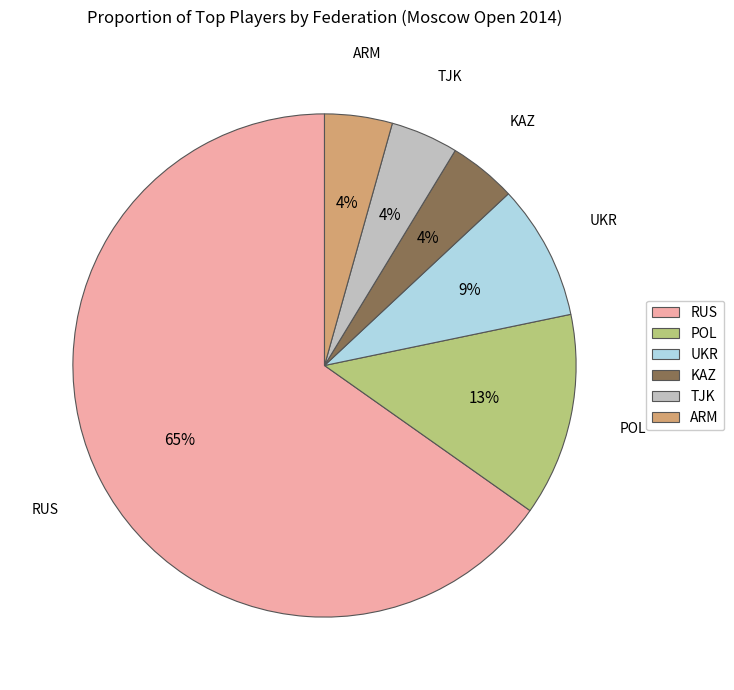

What percentage is the POL slice, to the nearest percent?

13%